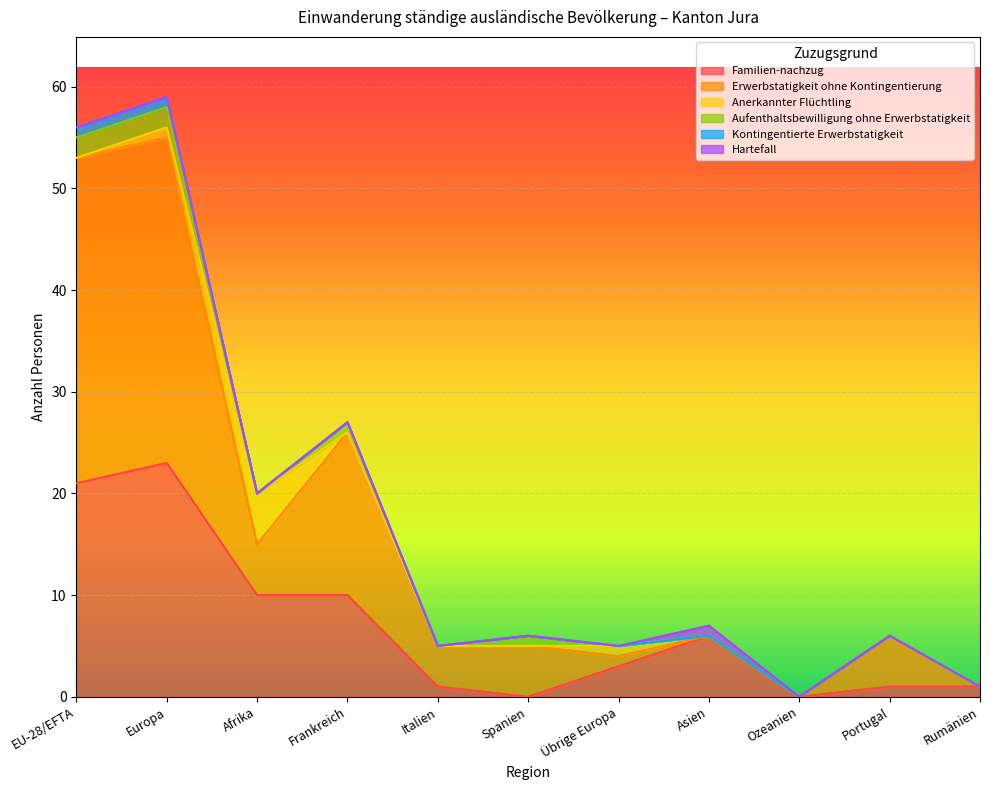

How many interior local peaks does the Erwerbstatigkeit ohne Kontingentierung series have?

3